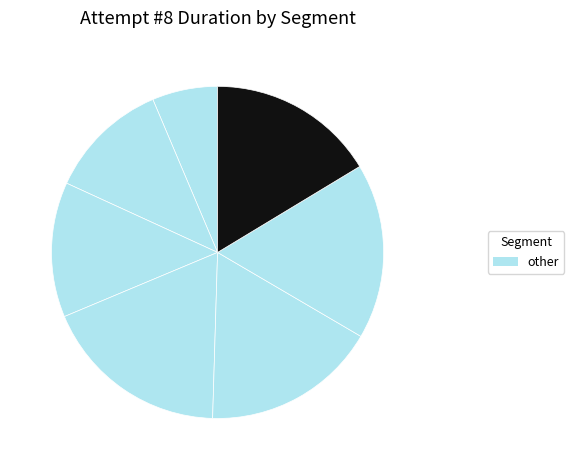

How many segments does this pie chart have?

7